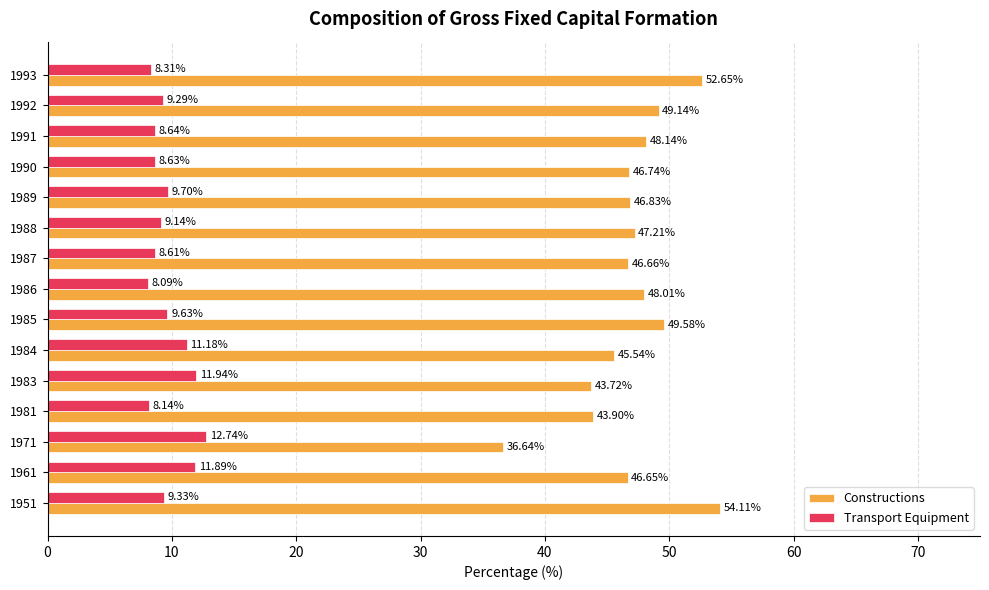

At how many categories does at least one series exceed 26?

15